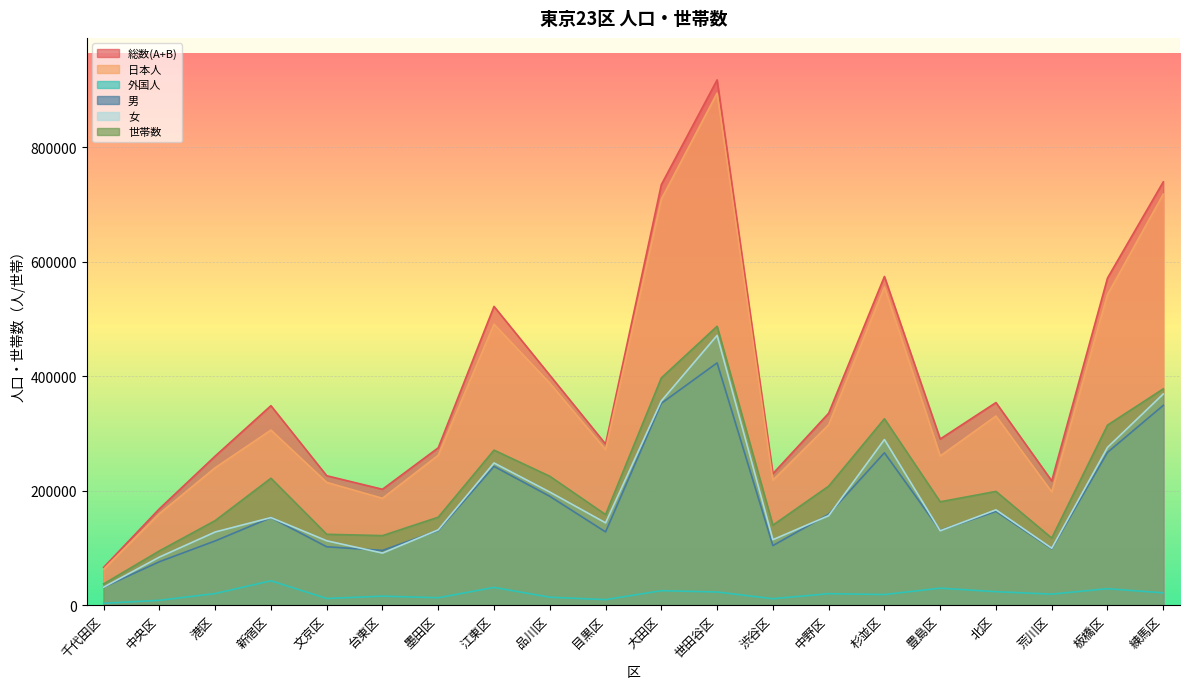

Where does the 総数(A+B) series first go above 335234?

新宿区